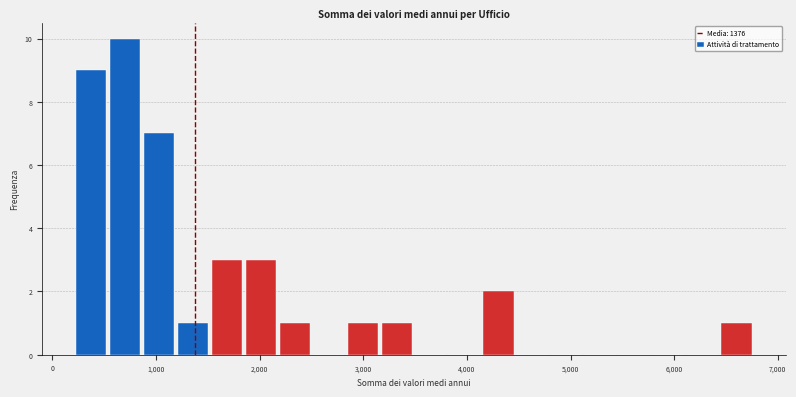

Read against the x-axis, roughly where is the centre of the tallest bar?

700